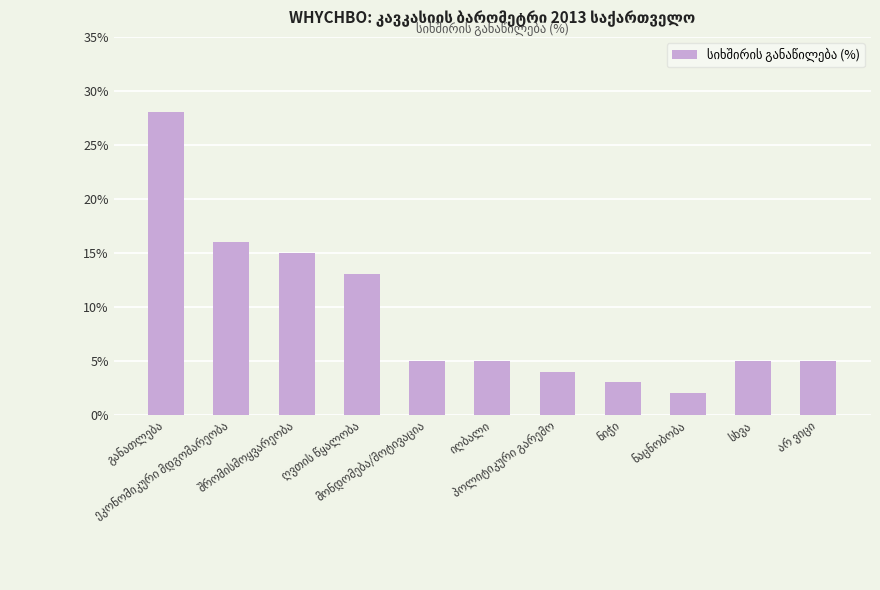

What is the maximum value shown in the chart?

28